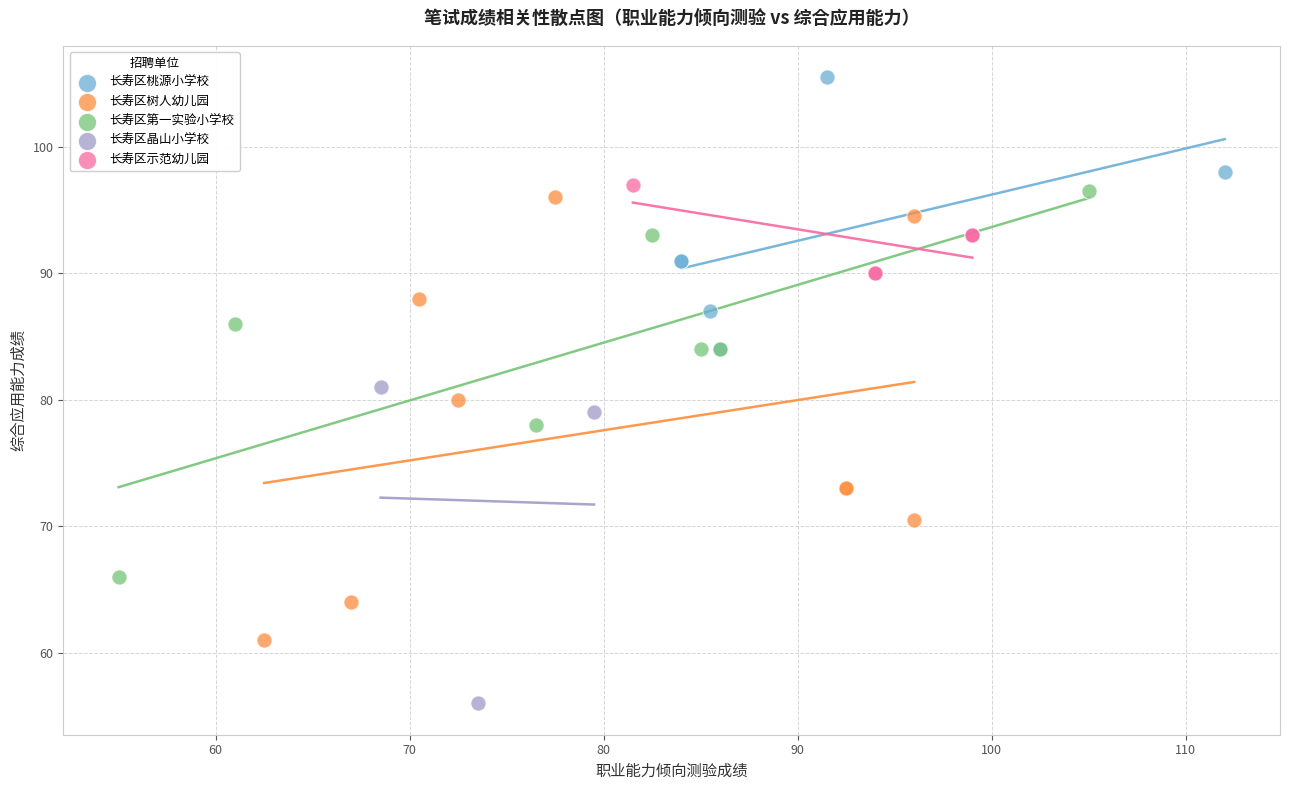

Which series has the widest spread of Y values?

长寿区树人幼儿园